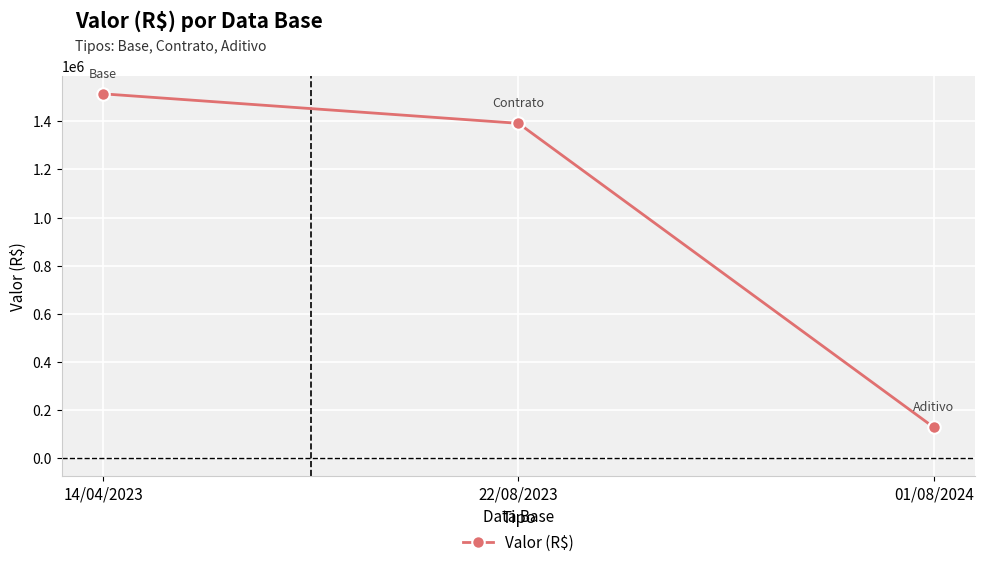

What is the average value?

1011349.4